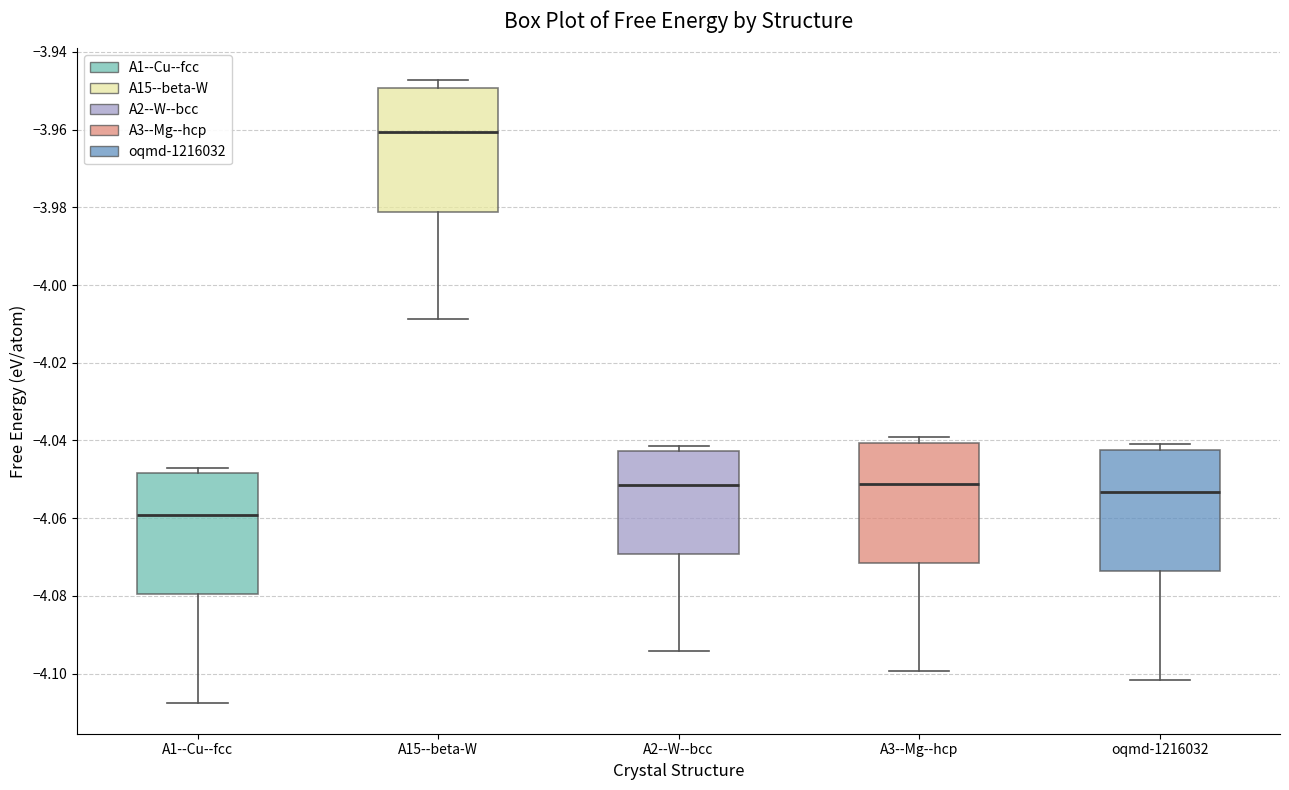

Where does the lower whisker of the box for A3--Mg--hcp end on the y-axis? The values are not printed on the chart, so give them approximately, as read against the axis.

-4.100